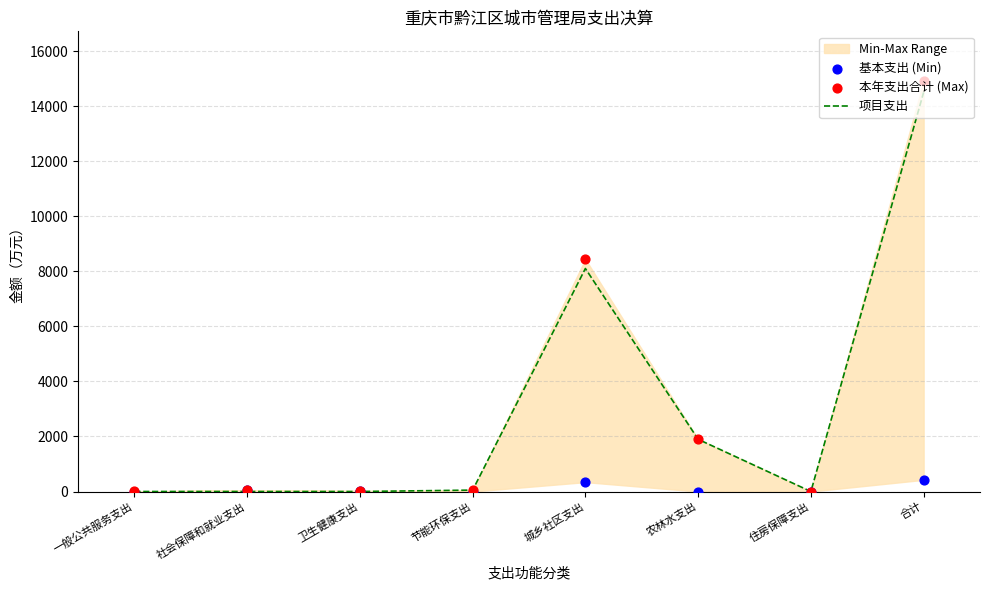

At which label is 项目支出 closest to 7251?

城乡社区支出